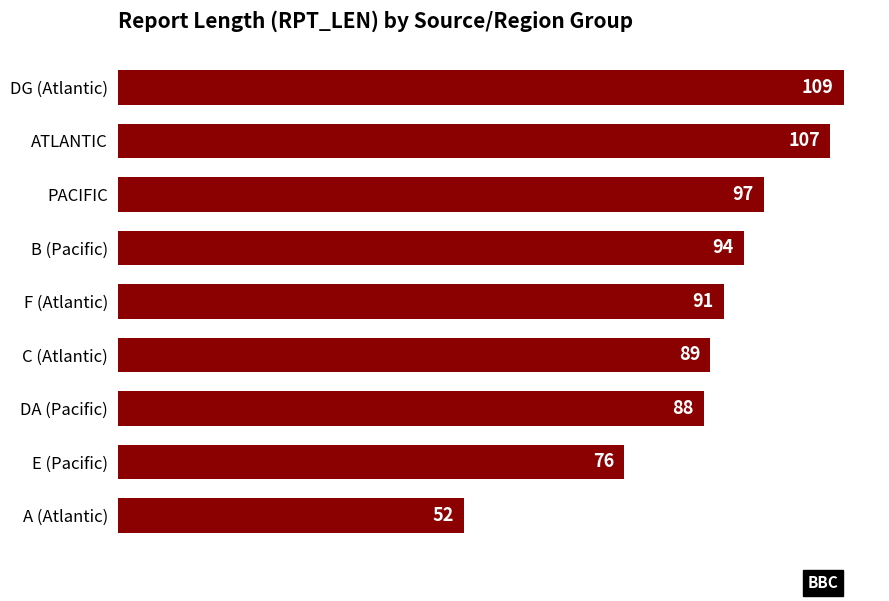

List the labels in order of value, smallest first.

A (Atlantic), E (Pacific), DA (Pacific), C (Atlantic), F (Atlantic), B (Pacific), PACIFIC, ATLANTIC, DG (Atlantic)